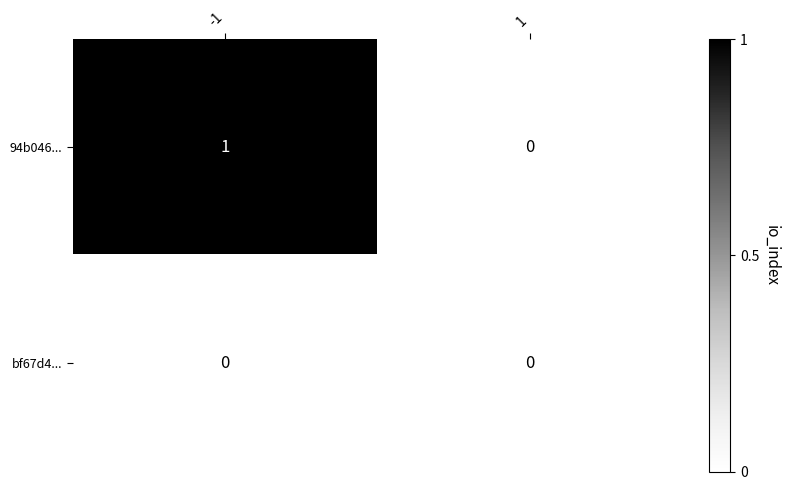

Count the number of data series in this chart.

2